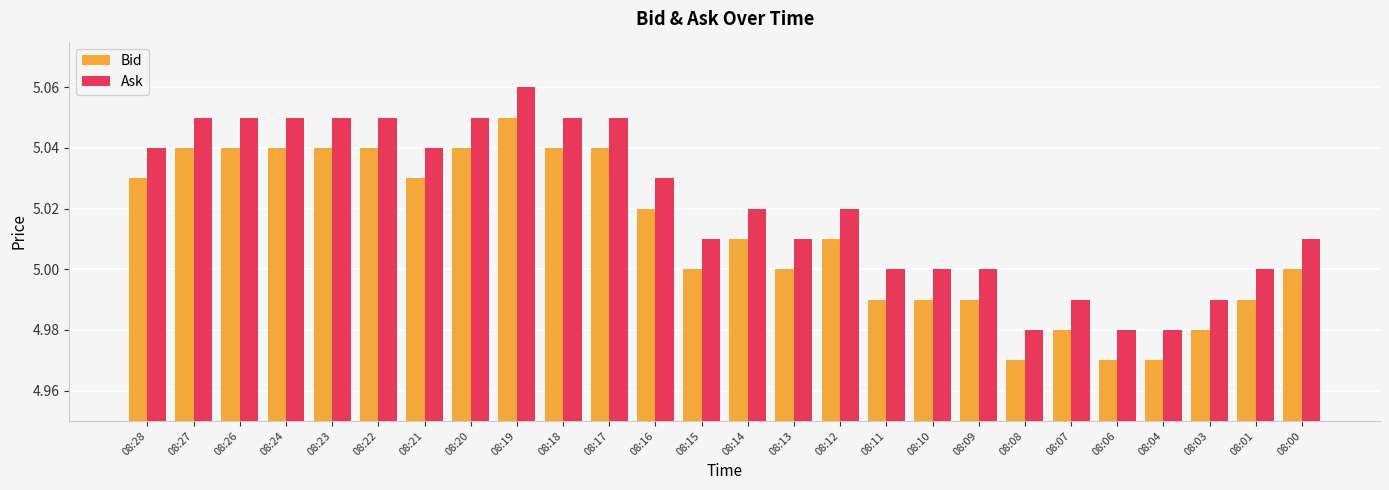

Which category has the highest value in the Ask series?

08:19